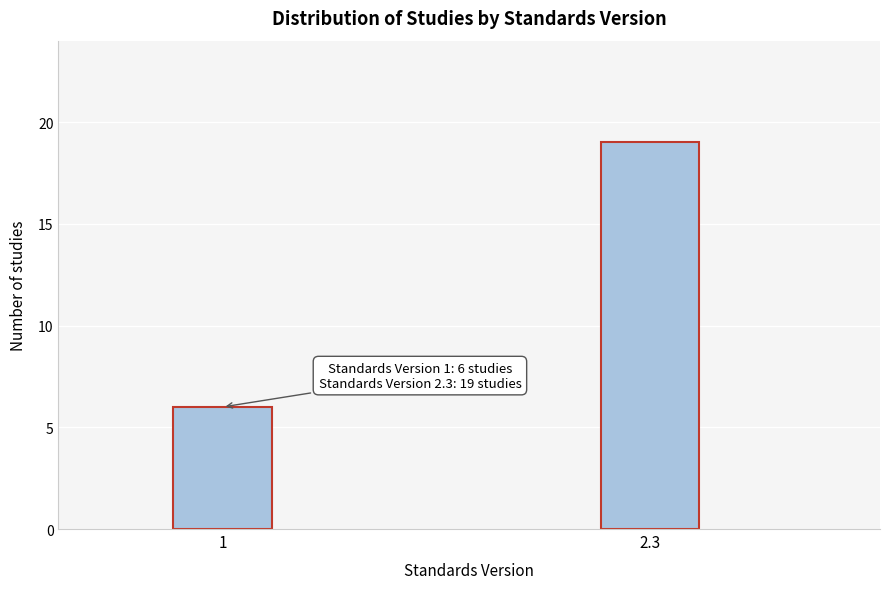

Reading right to left, what are all the values shown in this chart?

19	6